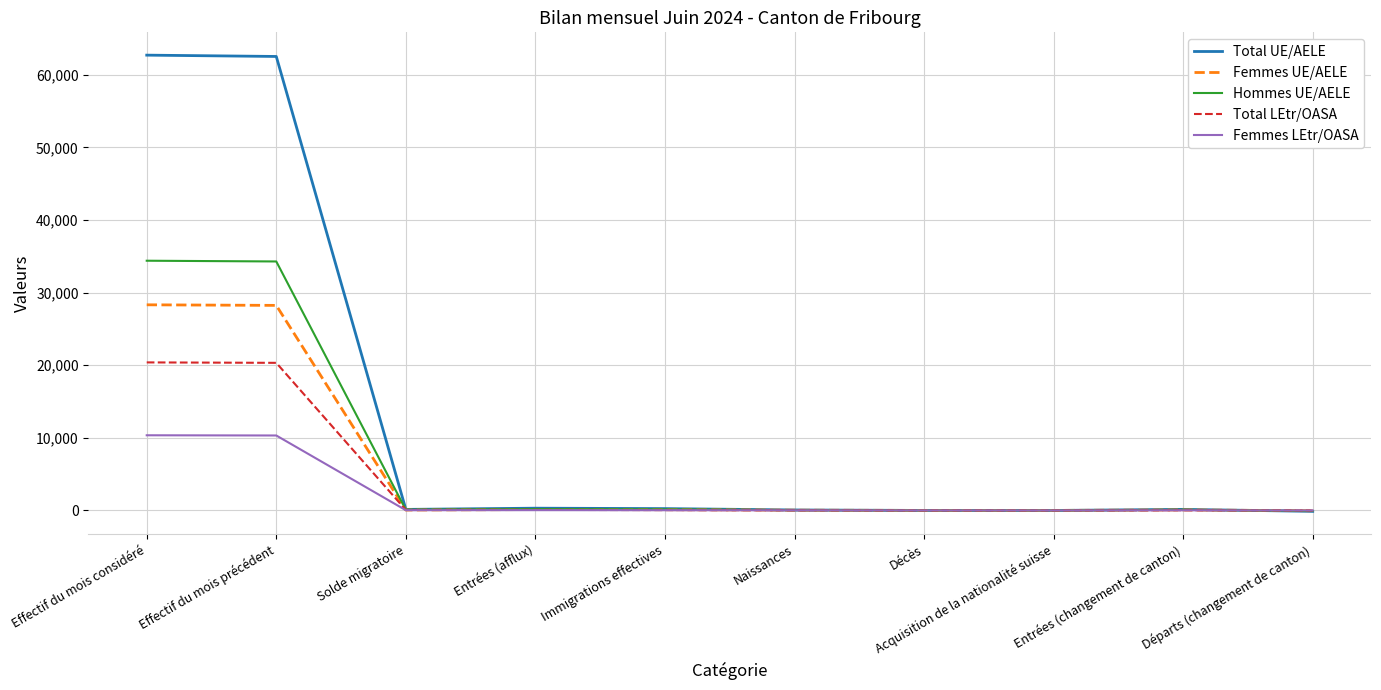

Which series has the widest spread of values?

Total UE/AELE